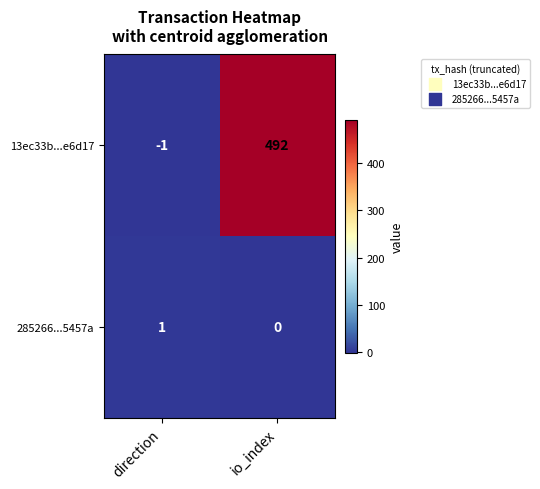

Reading right to left, transcribe all the data shown in this chart.

13ec33b...e6d17: 492	-1
285266...5457a: 0	1